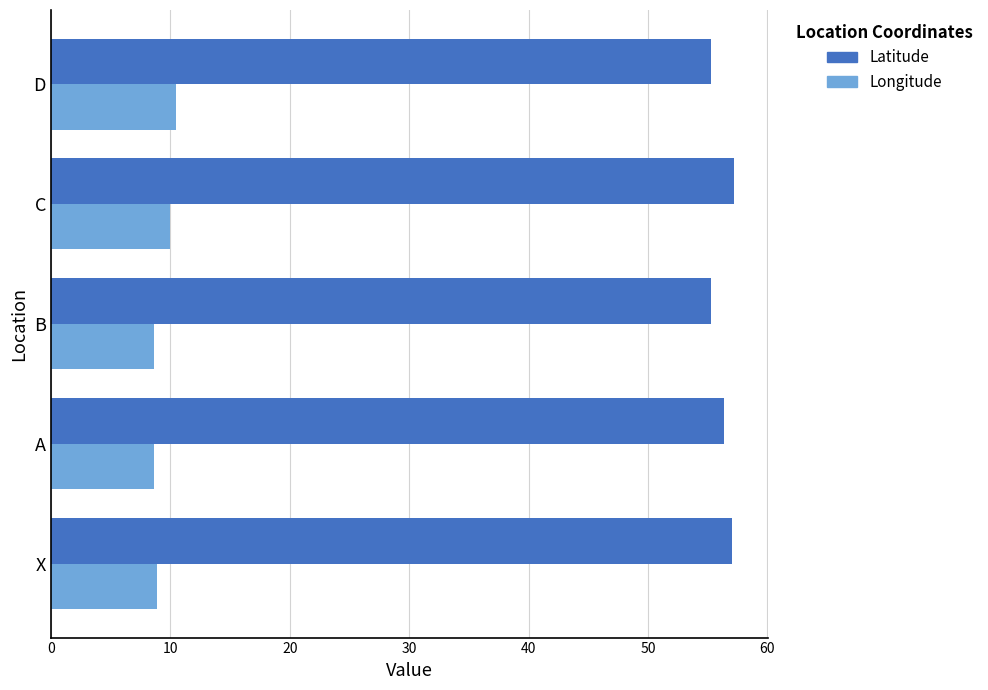

What is the greatest value displayed?

57.2